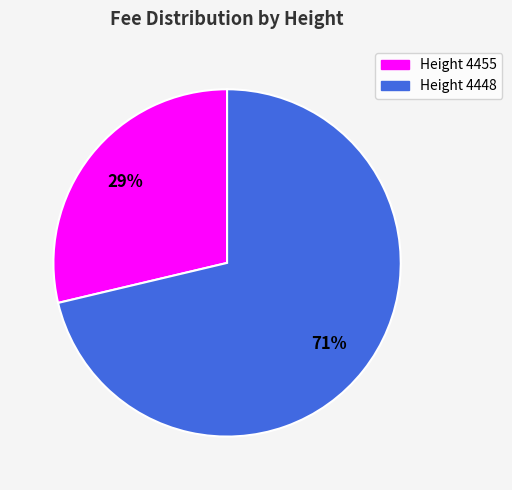

How many segments does this pie chart have?

2